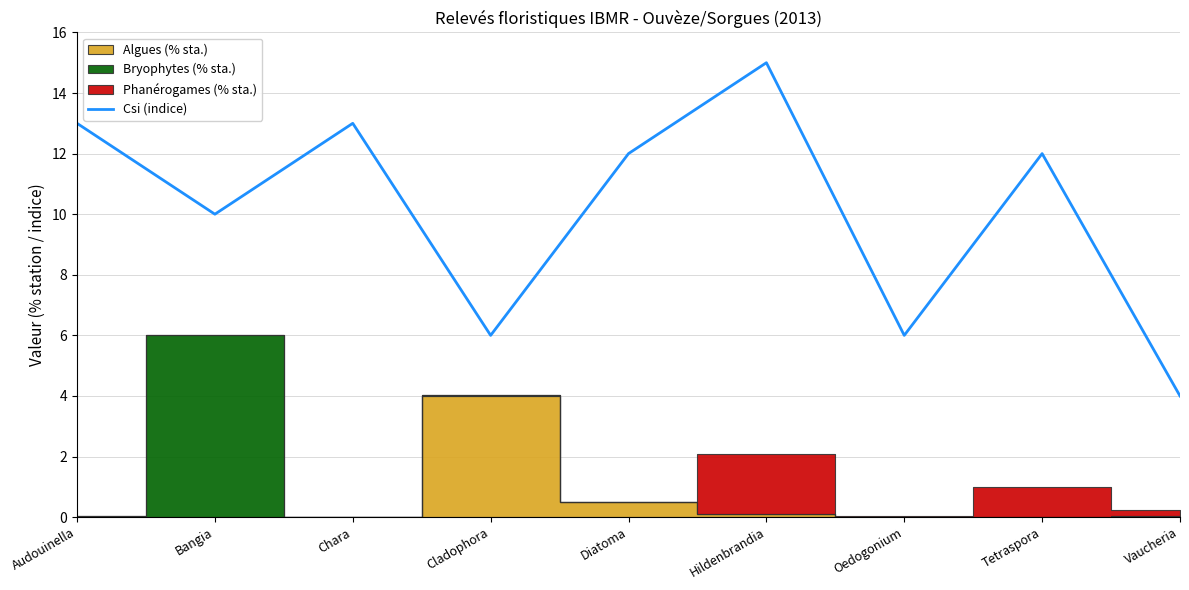

List the labels in order of value, largest first.

Hildenbrandia, Audouinella, Chara, Diatoma, Tetraspora, Bangia, Cladophora, Oedogonium, Vaucheria